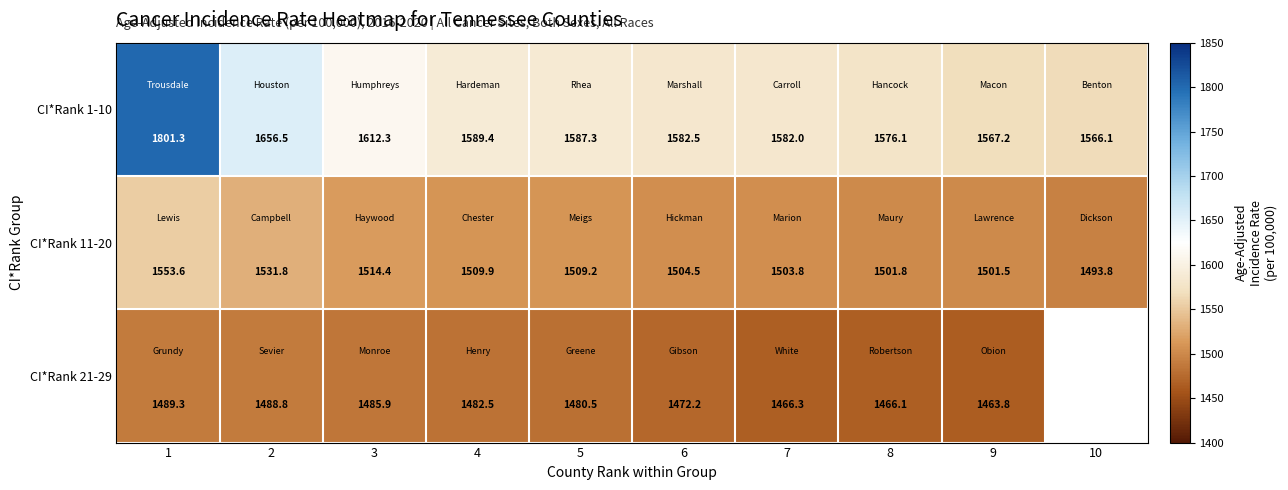

Which label corresponds to the smallest value in the chart?

9